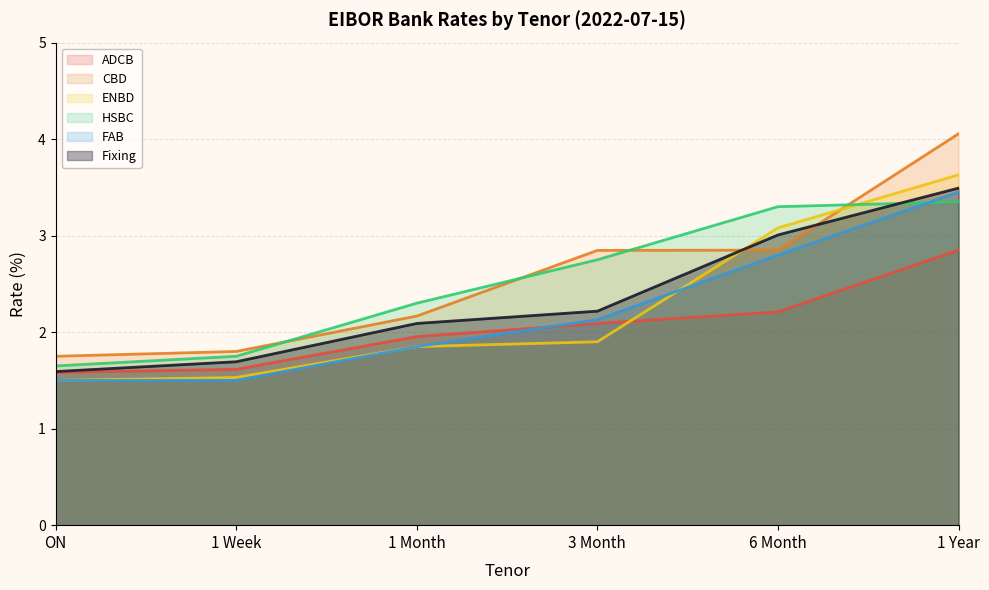

Rank the series at 1 Month from lowest to highest value.

ENBD, FAB, ADCB, Fixing, CBD, HSBC